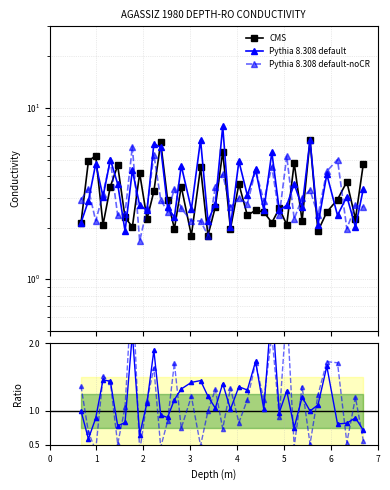

Between which two adjacent categories do Pythia 8.308 default and CMS first intersect?

2 and 3